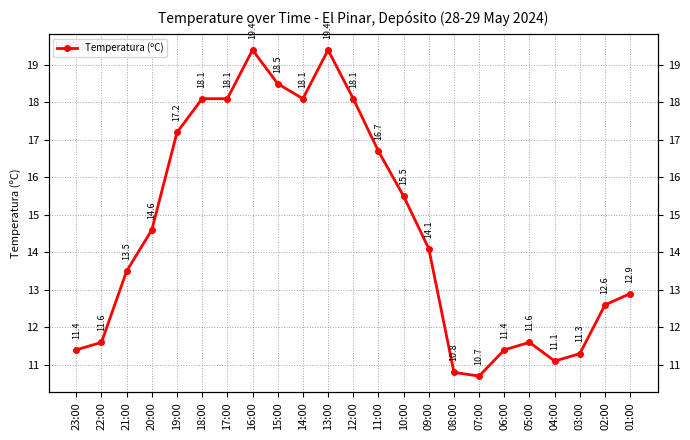

List the labels in order of value, largest first.

16:00, 13:00, 15:00, 18:00, 17:00, 14:00, 12:00, 19:00, 11:00, 10:00, 20:00, 09:00, 21:00, 01:00, 02:00, 22:00, 05:00, 23:00, 06:00, 03:00, 04:00, 08:00, 07:00